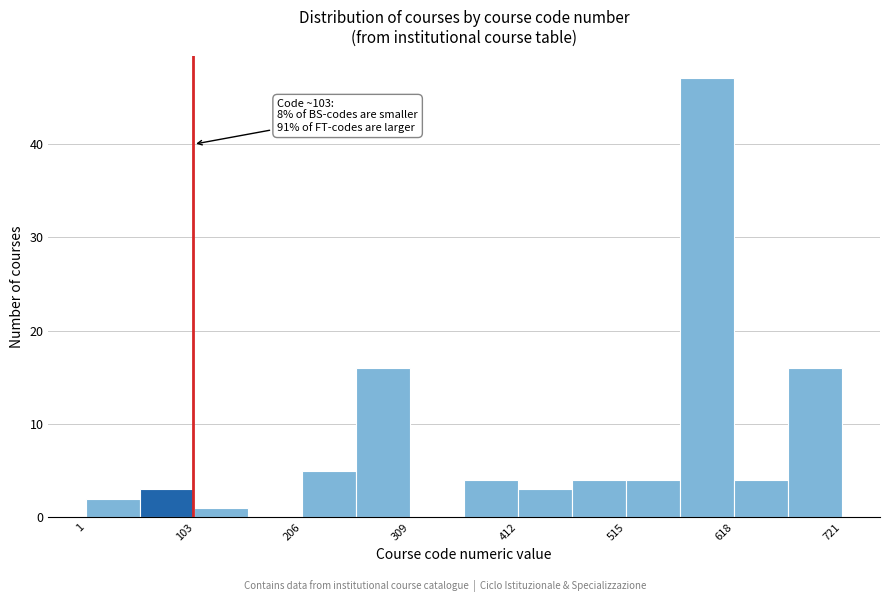

Around what value on the x-axis is the tallest bar? Give the approximate position of its centre, as read against the axis.

600